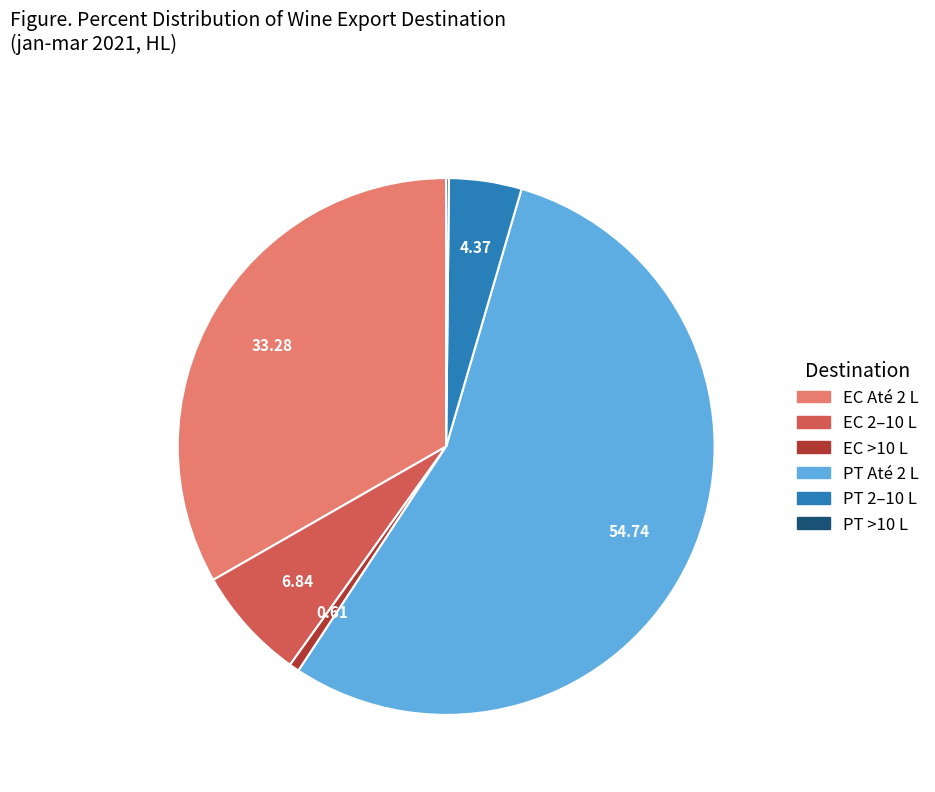

Is there any slice that represents more than half of the pie?

Yes